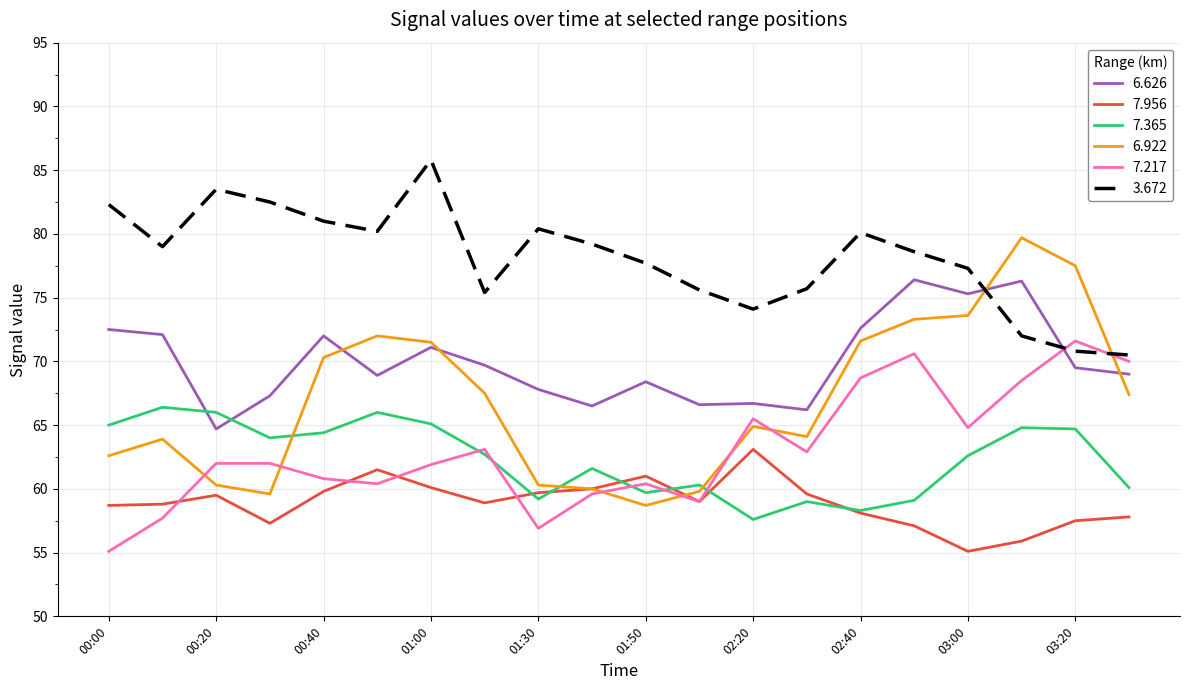

How many times do 7.217 and 6.626 cross each other?

1